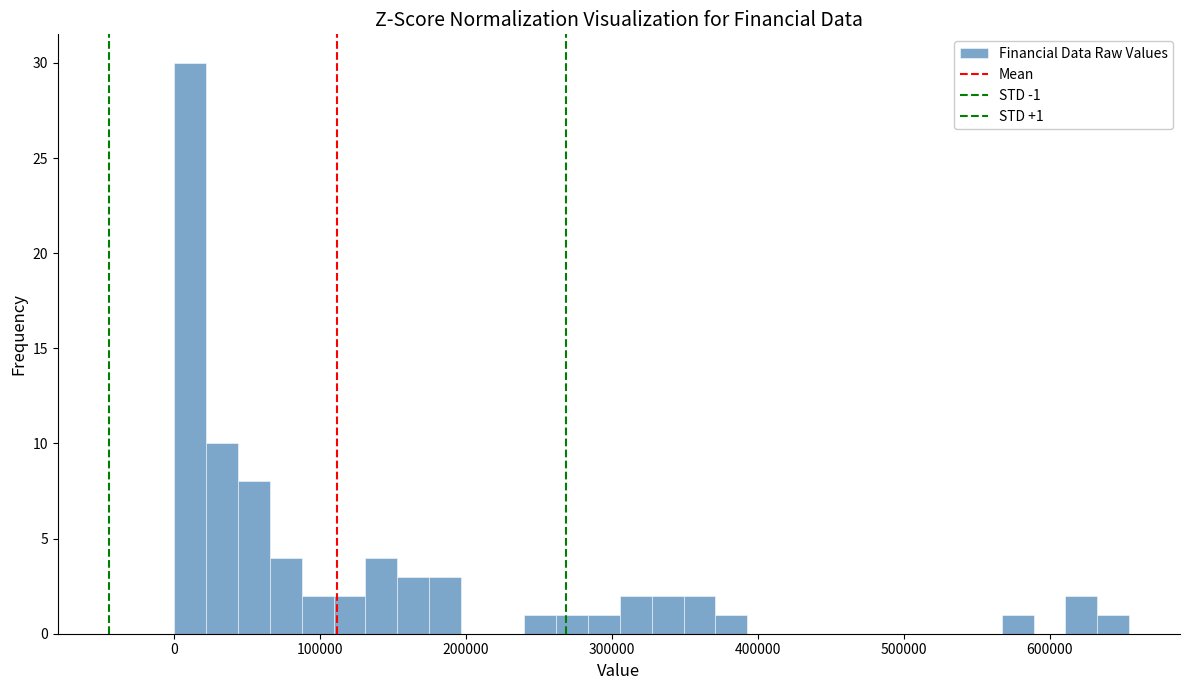

Around what value on the x-axis is the tallest bar? Give the approximate position of its centre, as read against the axis.

10000